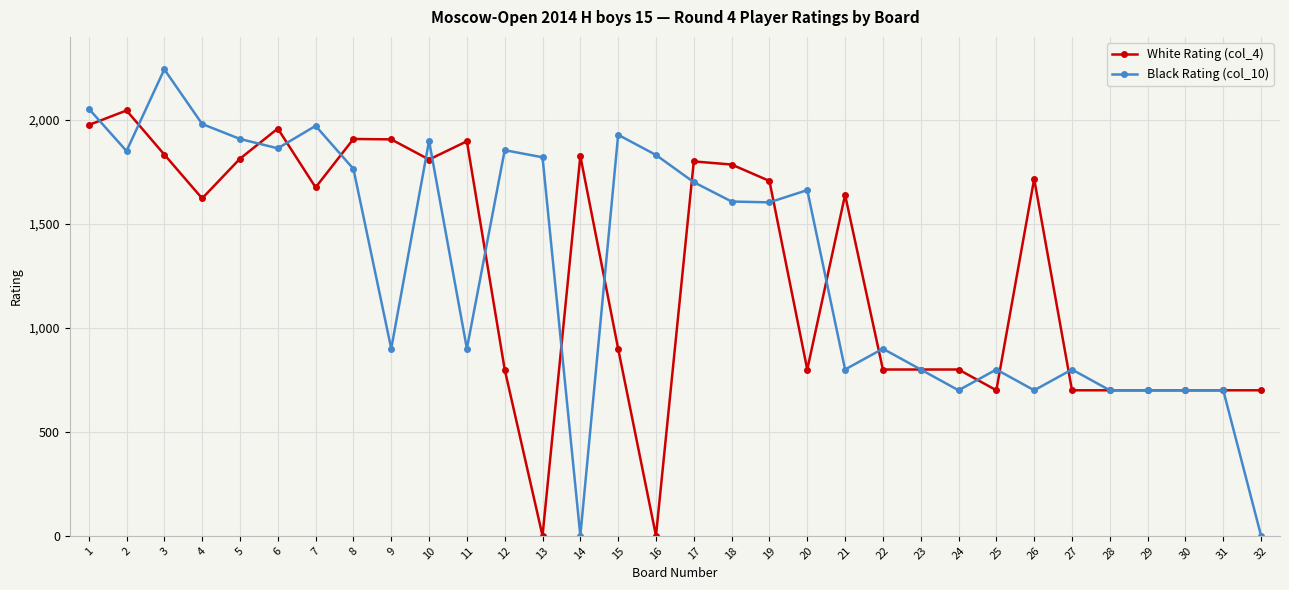

The Black Rating (col_10) series shows 700 at 28. True or false?

True